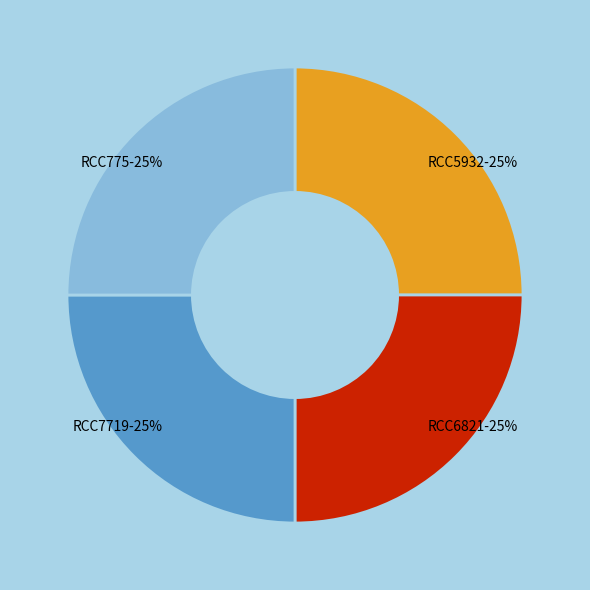

What percentage is the RCC775 slice, to the nearest percent?

25%